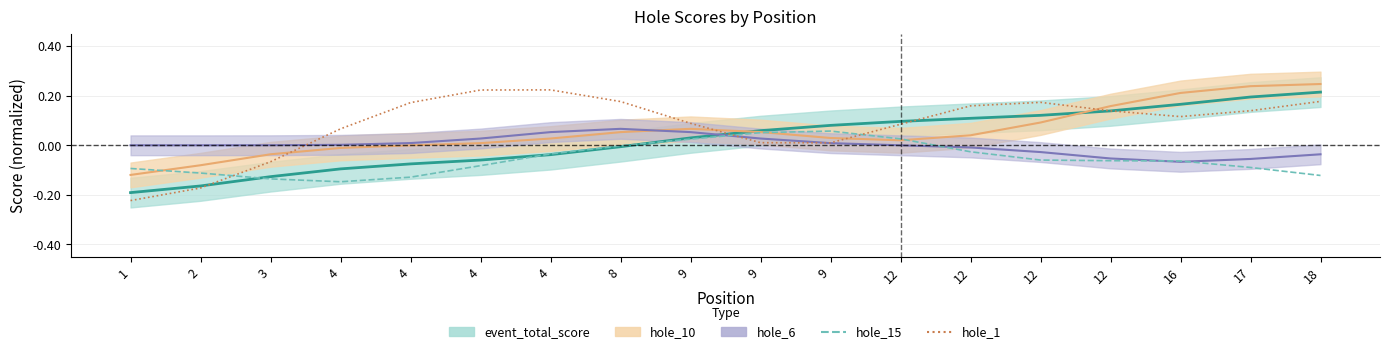

How many times do hole_1 and hole_15 cross each other?

3